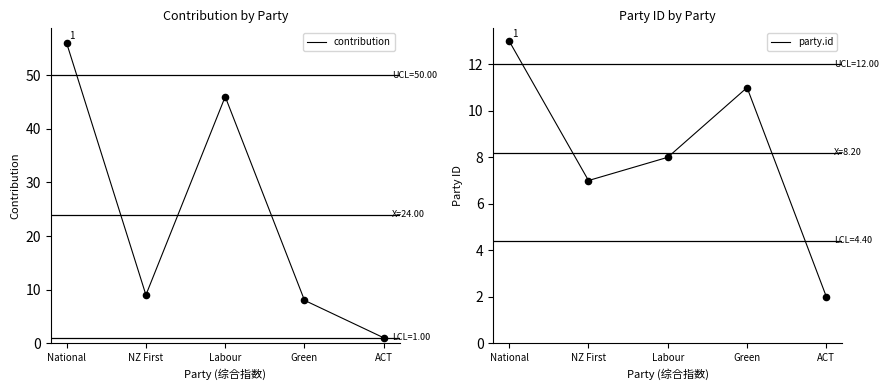

What are all the series names shown in the legend?

contribution, party.id